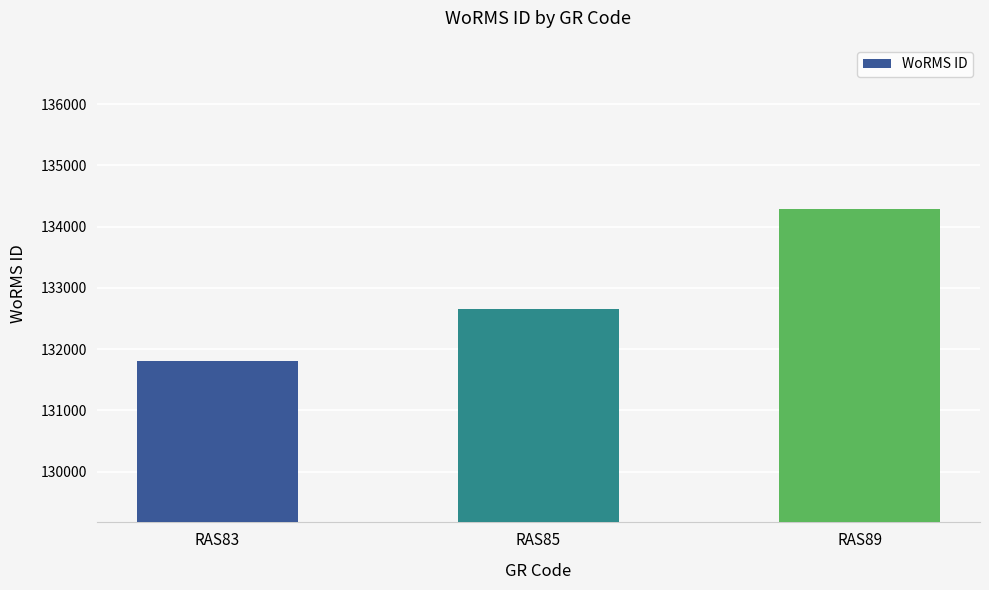

How many values are below 132663?

1